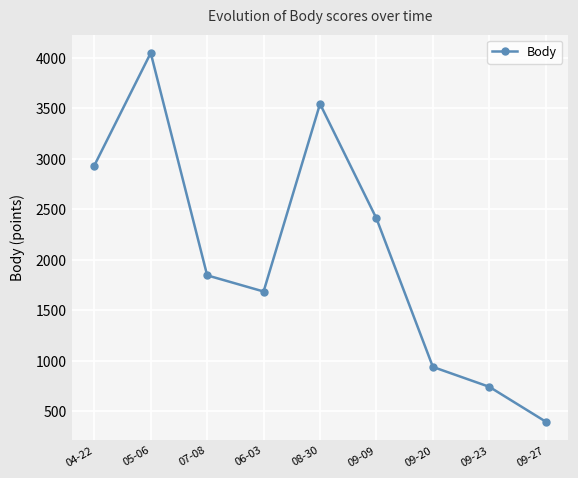

True or false: the data shows 1685 at 06-03.

True